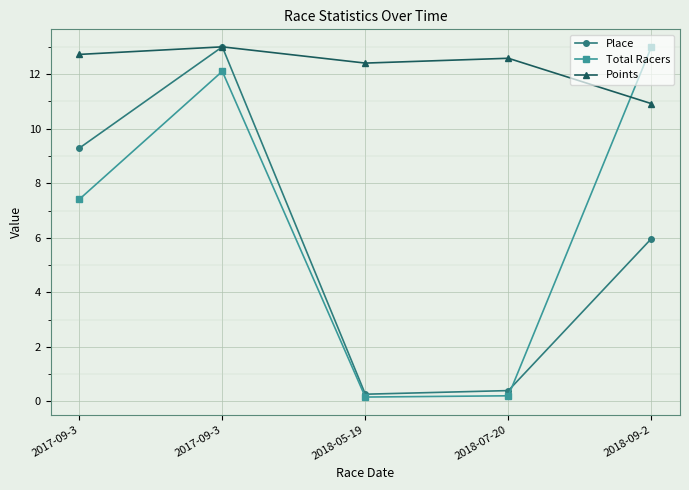

True or false: Points has a value of 4.9 at 2018-07-20.

False